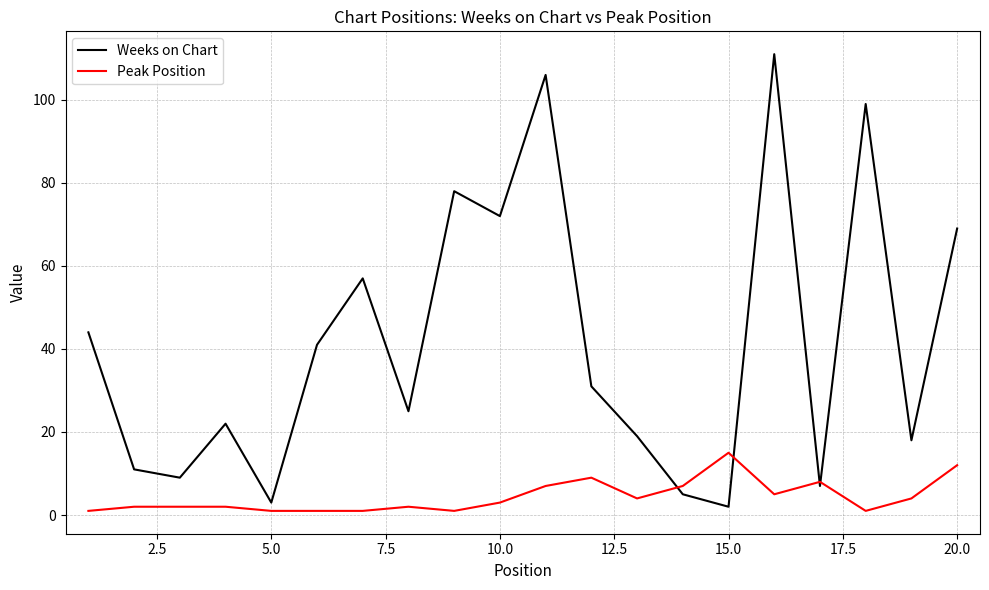

What is the highest value of the Weeks on Chart series?

111